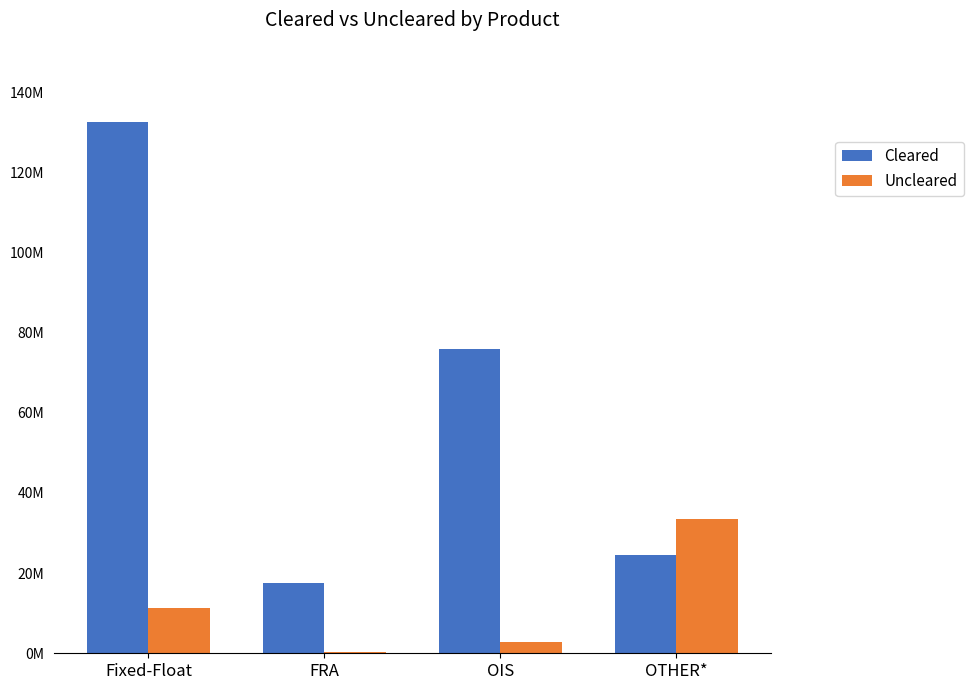

Reading left to right, what are all the values shown in this chart?

Cleared: Fixed-Float=132463117	FRA=17526278	OIS=75785676	OTHER*=24587565
Uncleared: Fixed-Float=11340277	FRA=434294	OIS=2764799	OTHER*=33477940